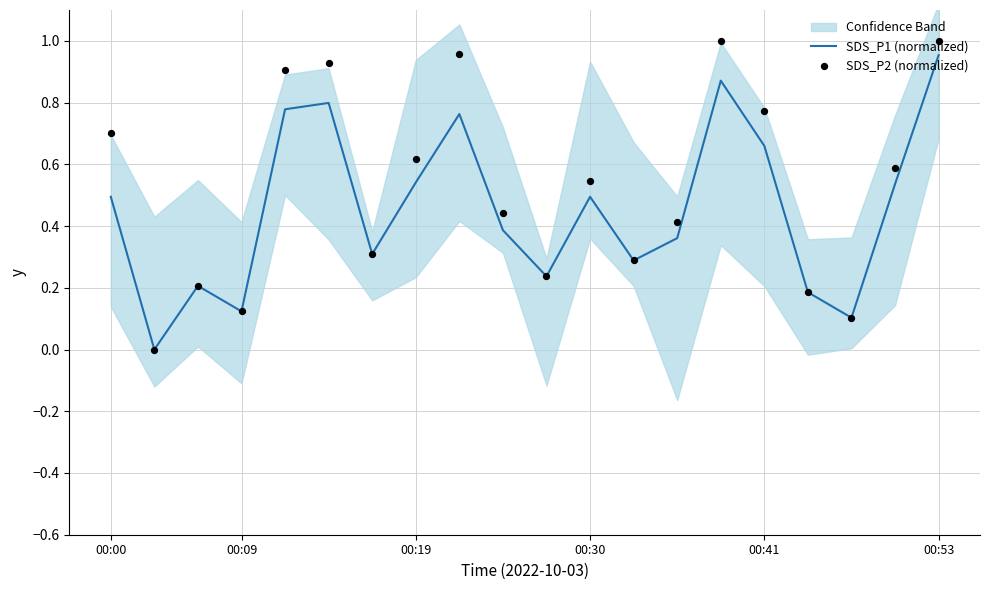

The SDS_P1 (normalized) series shows 0.2 at 00:09. True or false?

False